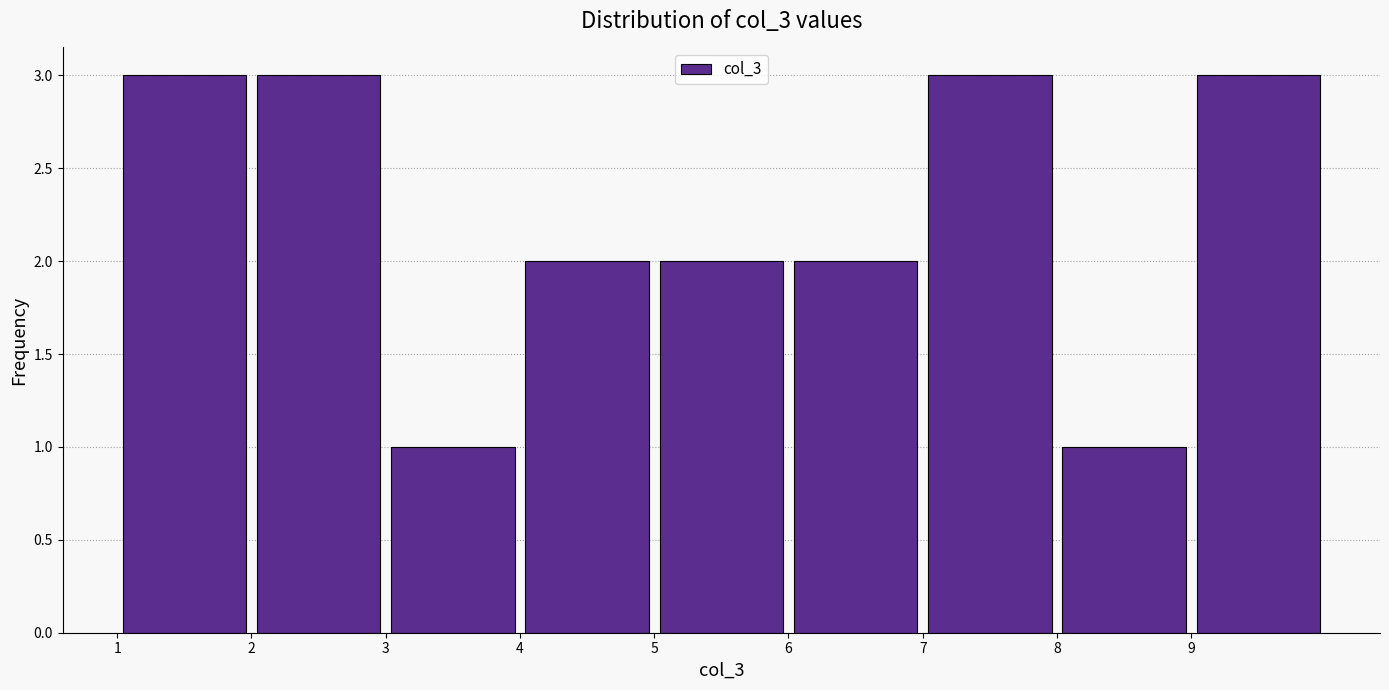

Reading left to right, transcribe this chart: for each bar, give the range it covers on the x-axis and its height. The values are not printed on the chart, so give them approximately, as read against the axis.

1 to 2: 3
2 to 3: 3
3 to 4: 1
4 to 5: 2
5 to 6: 2
6 to 7: 2
7 to 8: 3
8 to 9: 1
9 to 10: 3